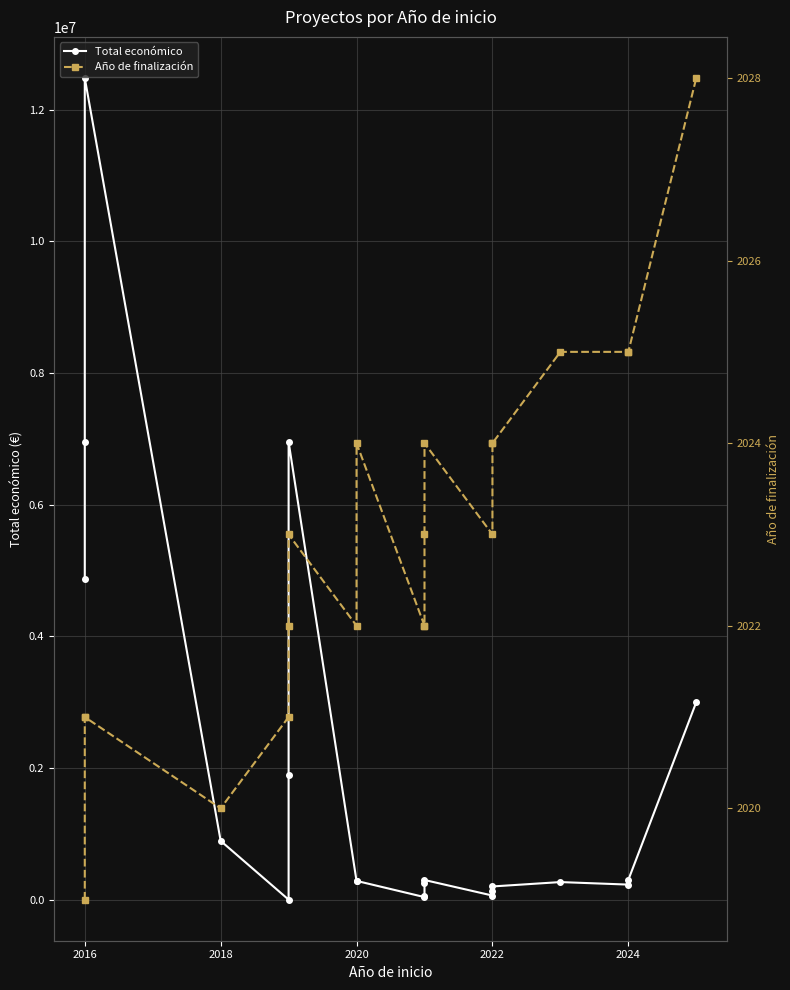

Rank the series by their maximum value, from highest to lowest.

Total económico, Año de finalización